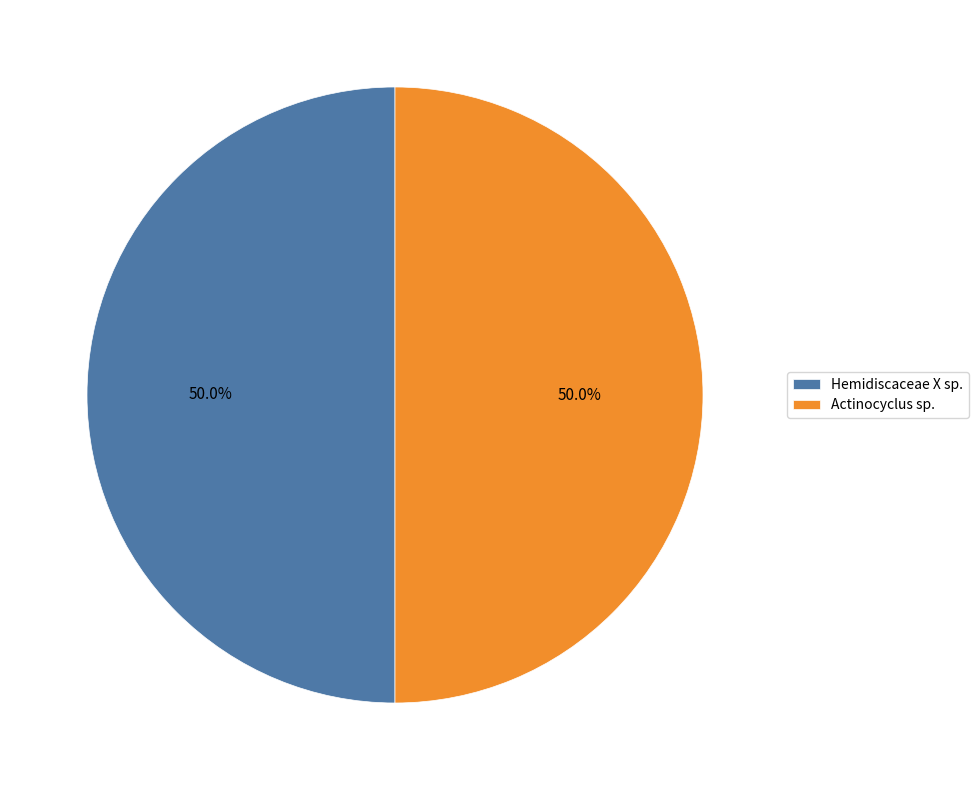

How many segments does this pie chart have?

2